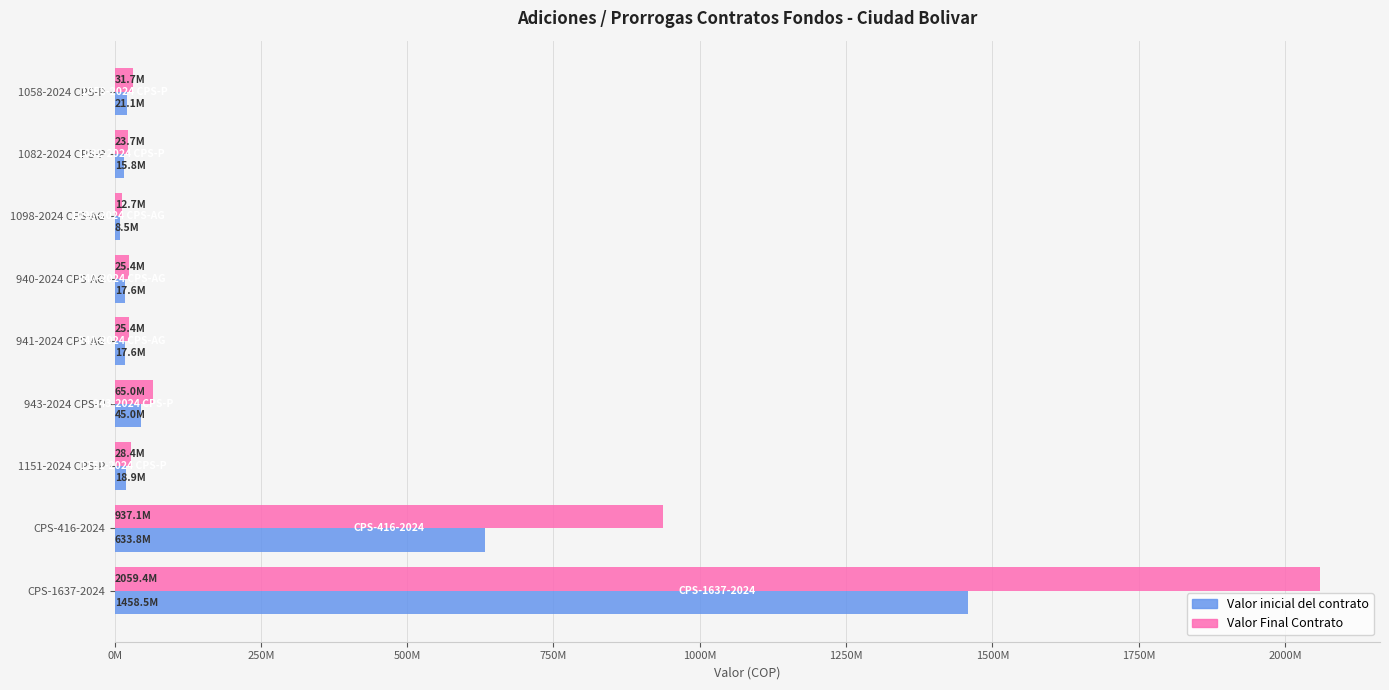

What position from the right is CPS-1637-2024?

1